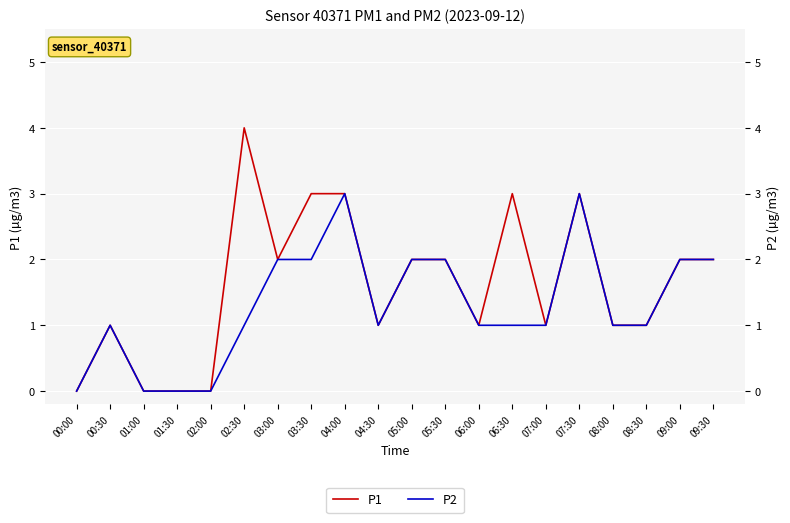

How many interior local peaks does the P2 series have?

3